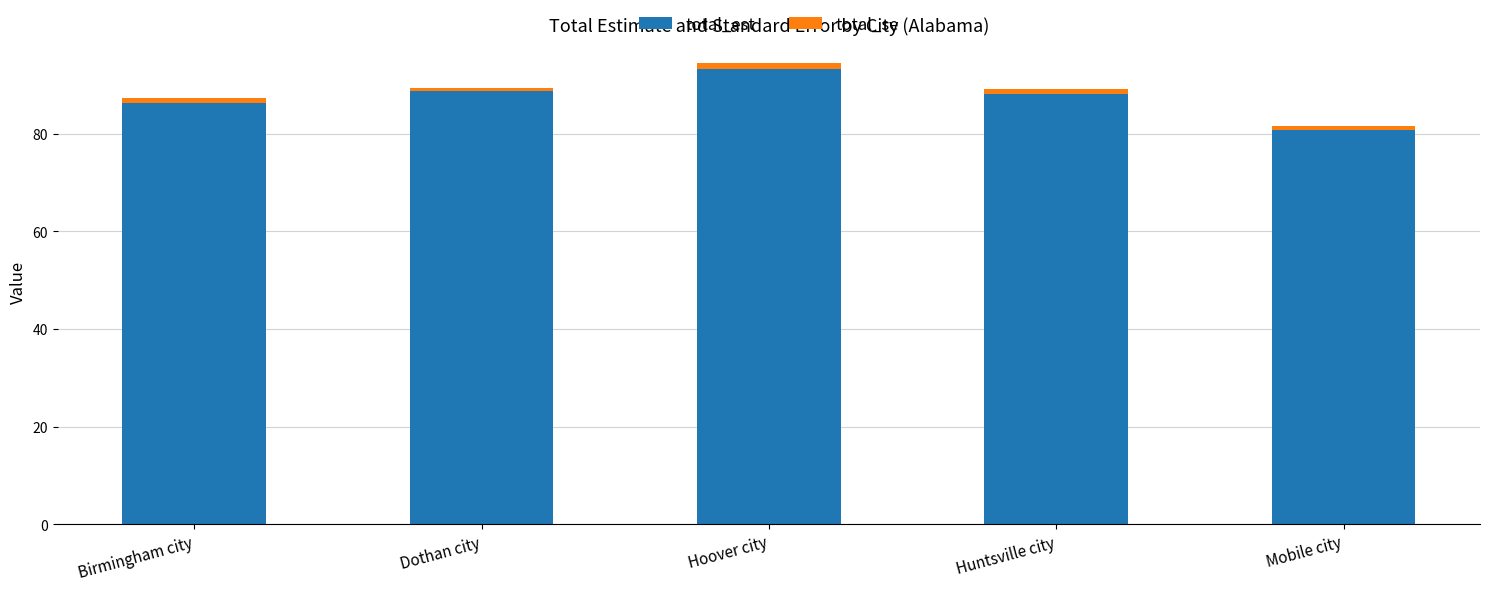

What is the difference between the maximum and minimum values in the total_est series?

12.6